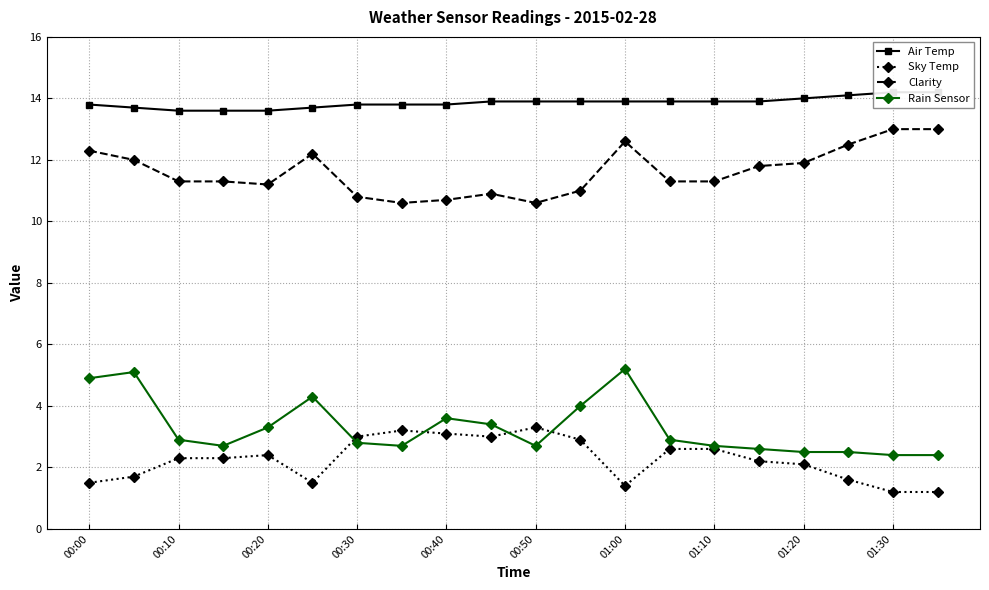

Which series has the largest total across all categories?

Air Temp